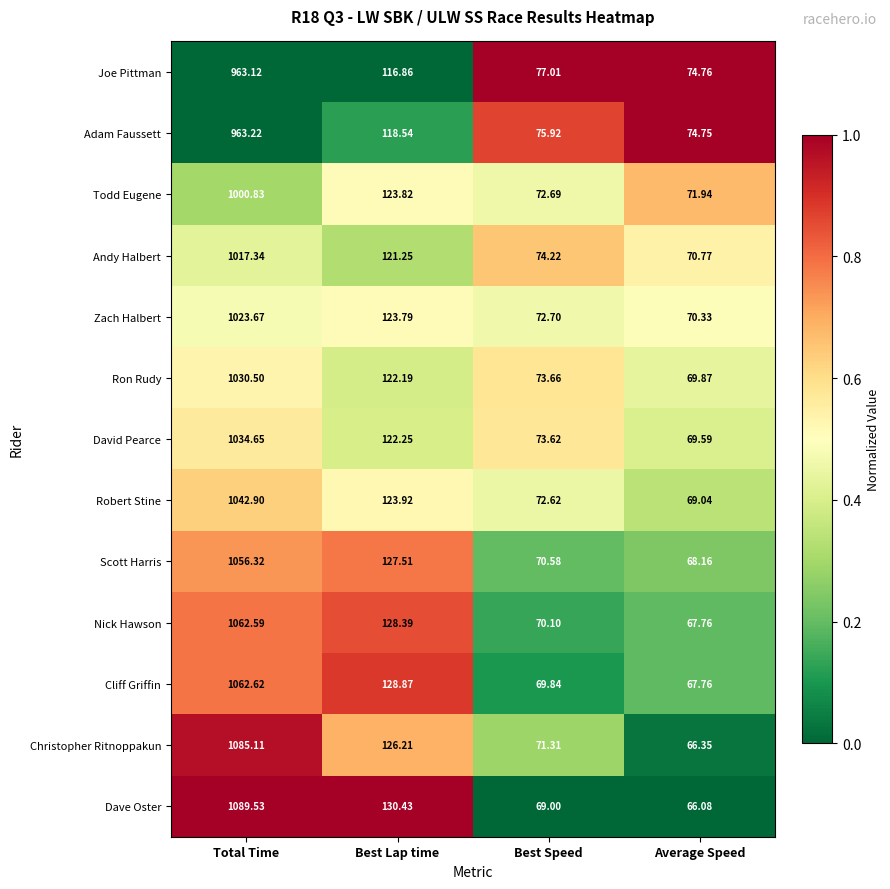

Which series has the largest total across all categories?

Dave Oster